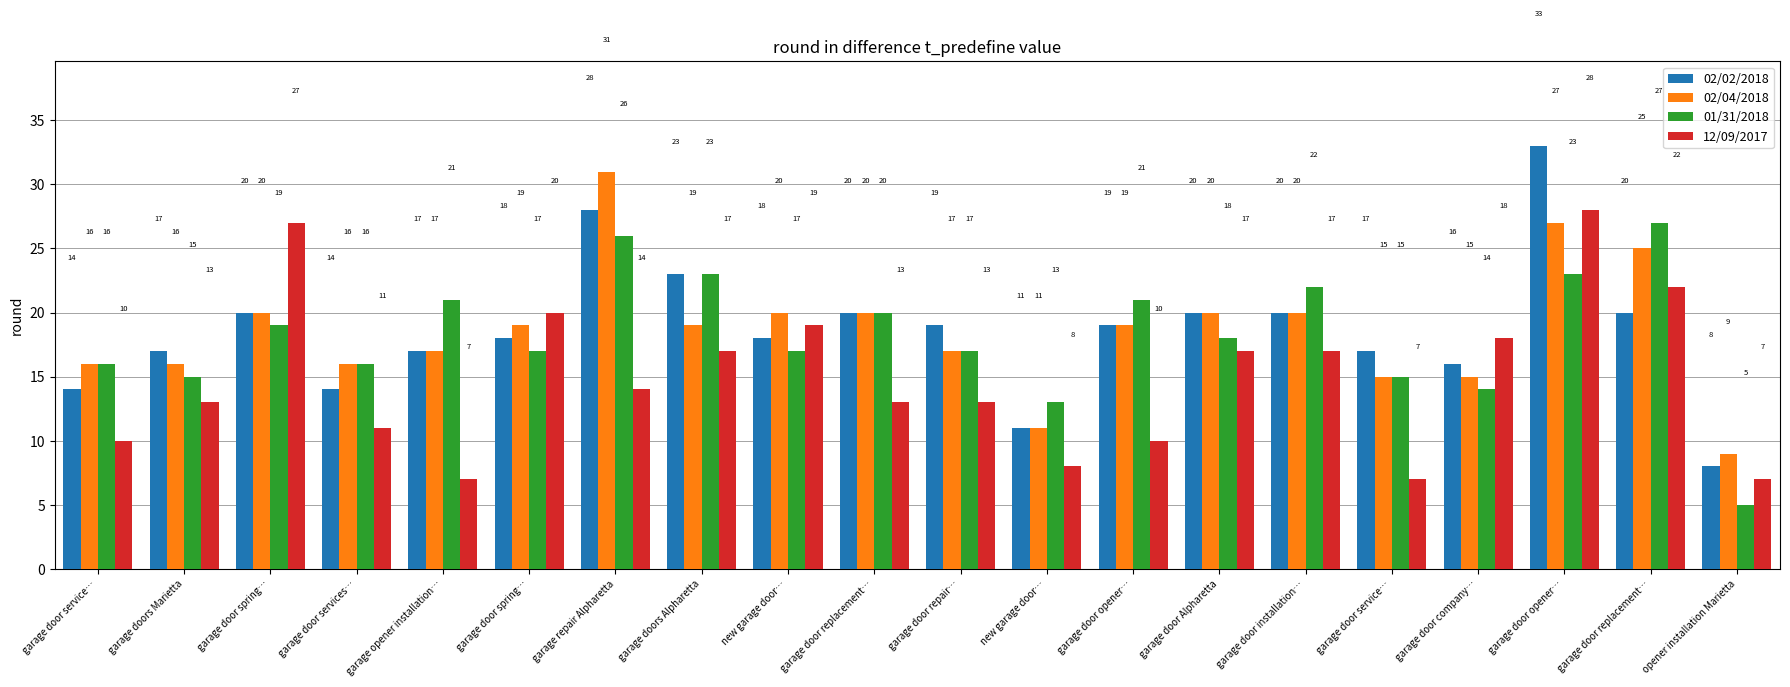

Which series has the widest spread of values?

02/02/2018